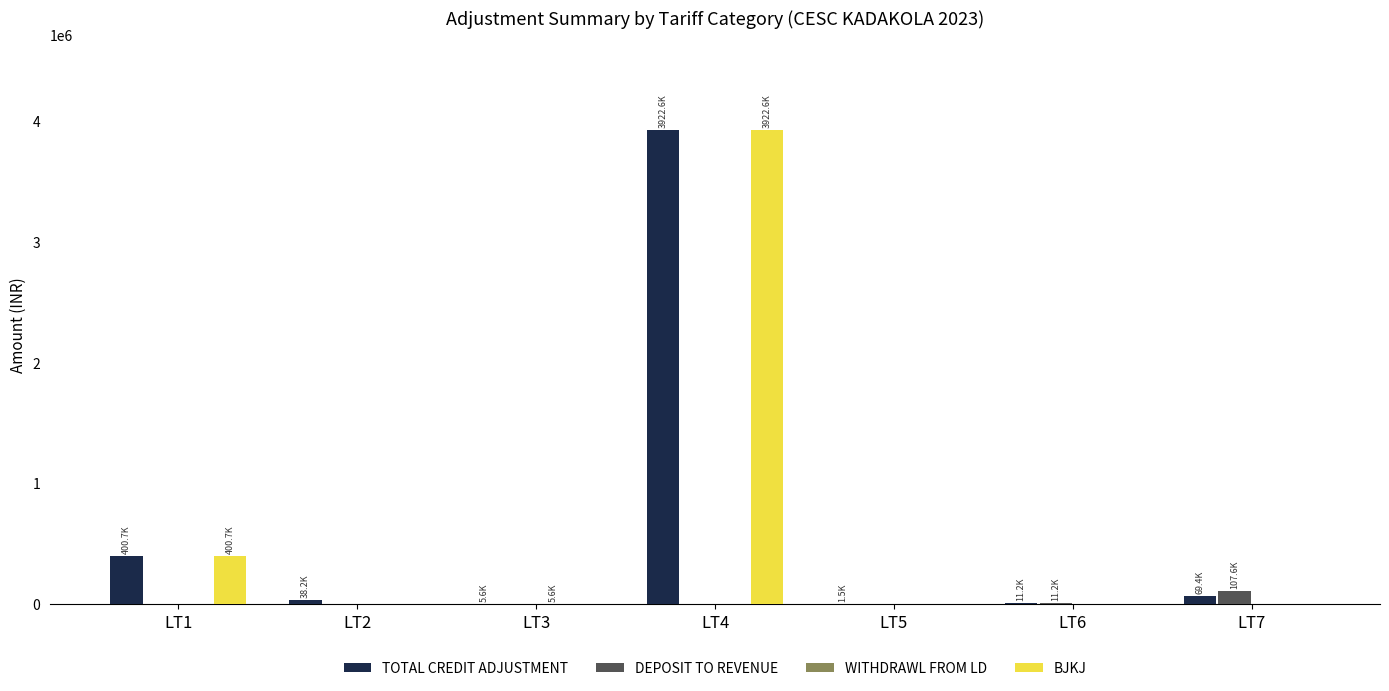

What is the maximum value for DEPOSIT TO REVENUE?

107590.0